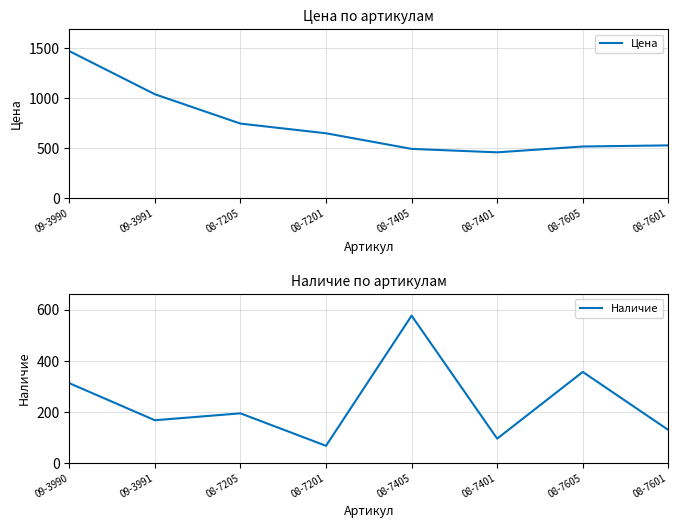

What is the sum of all Наличие values?

1896